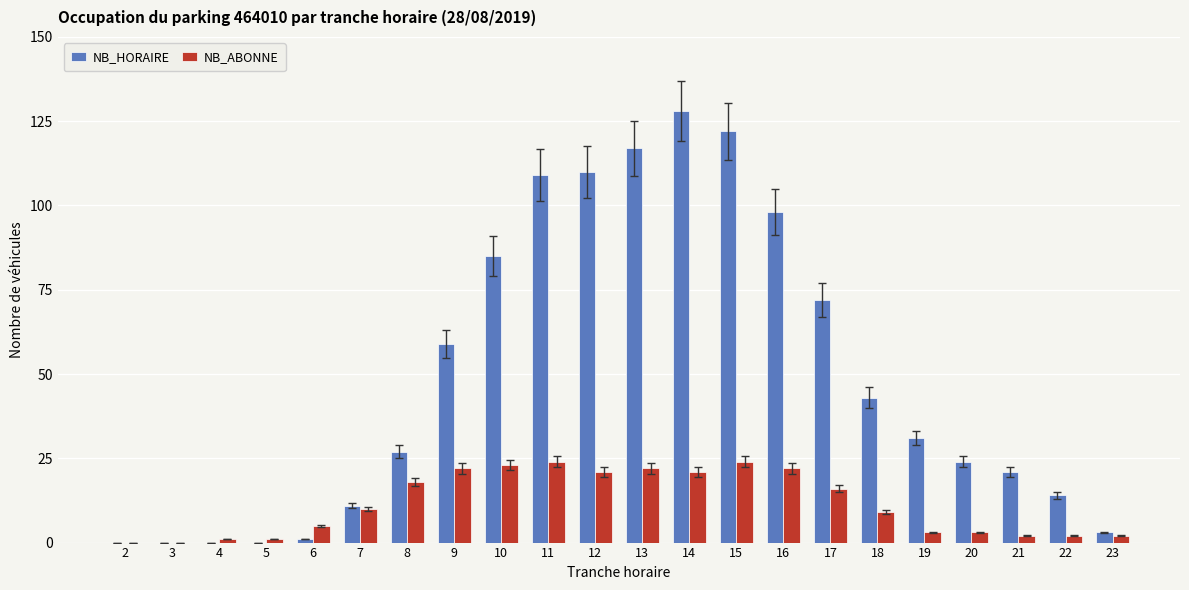

Is it true that NB_ABONNE equals 12 at 16?

False